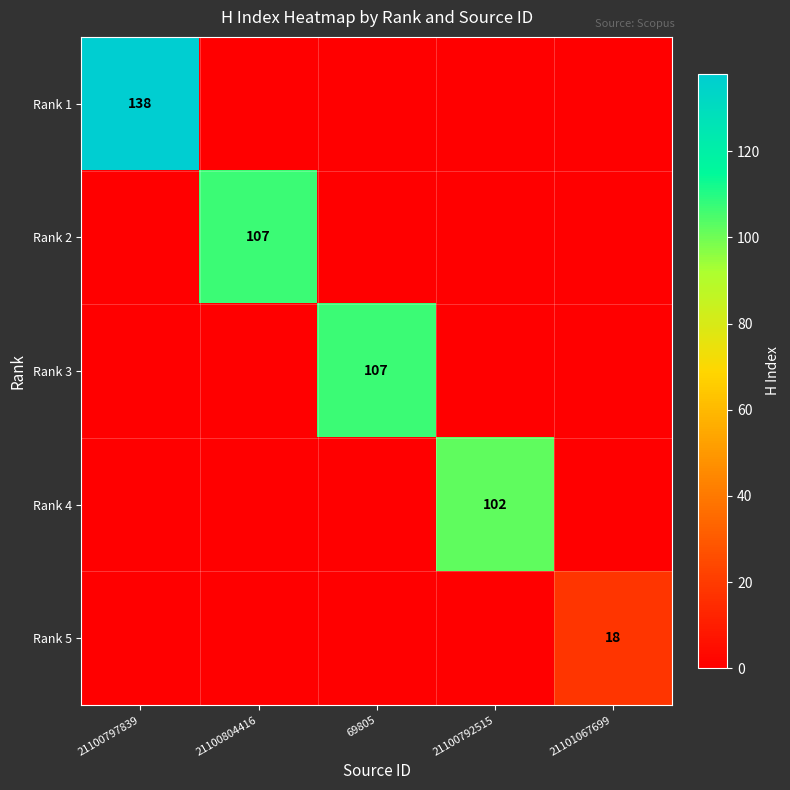

The value of Rank 4 at 21100792515 is 159. True or false?

False